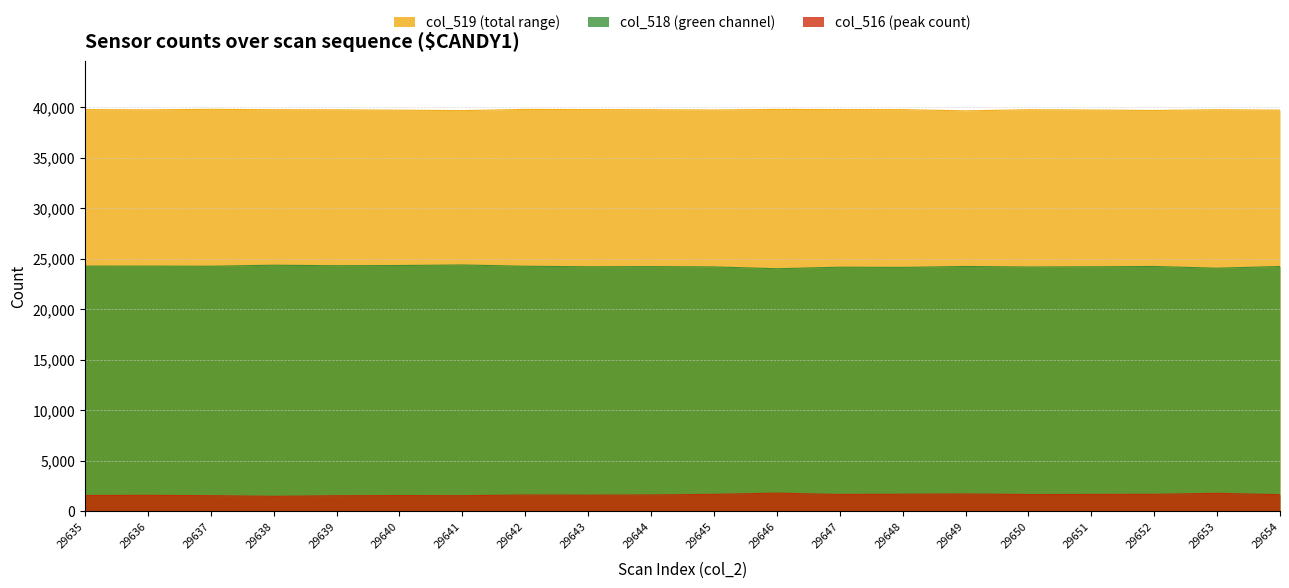

What is the difference between the col_516 values at 29654 and 29636?

65